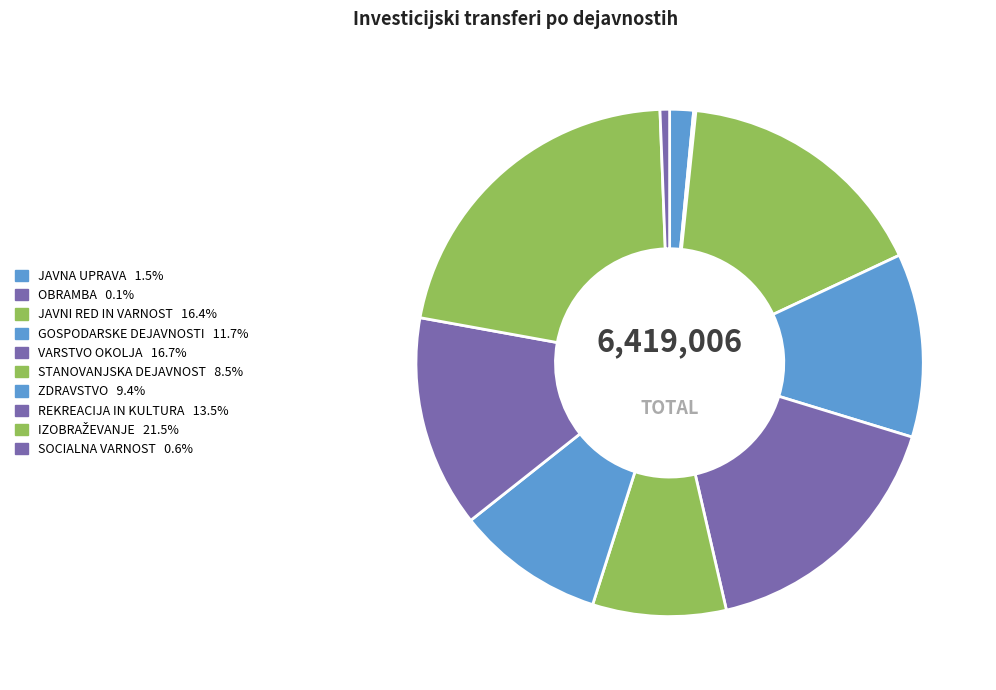

Is the sum of JAVNA UPRAVA and JAVNI RED IN VARNOST greater than half?

No